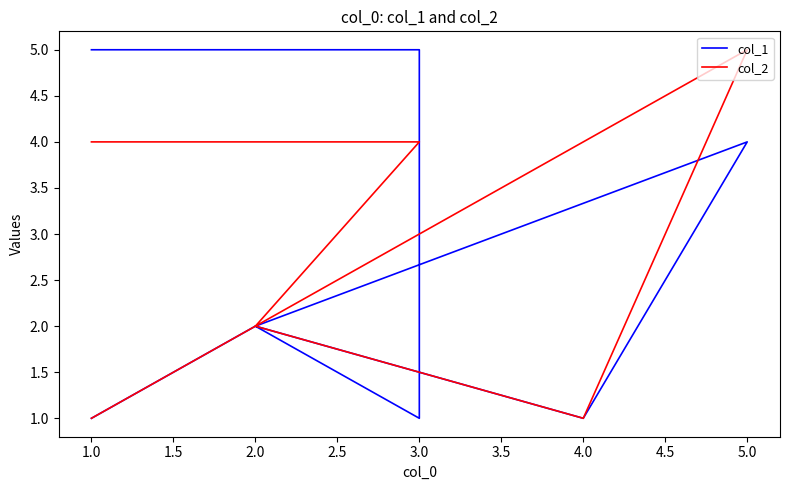

What is the maximum value for col_2?

5